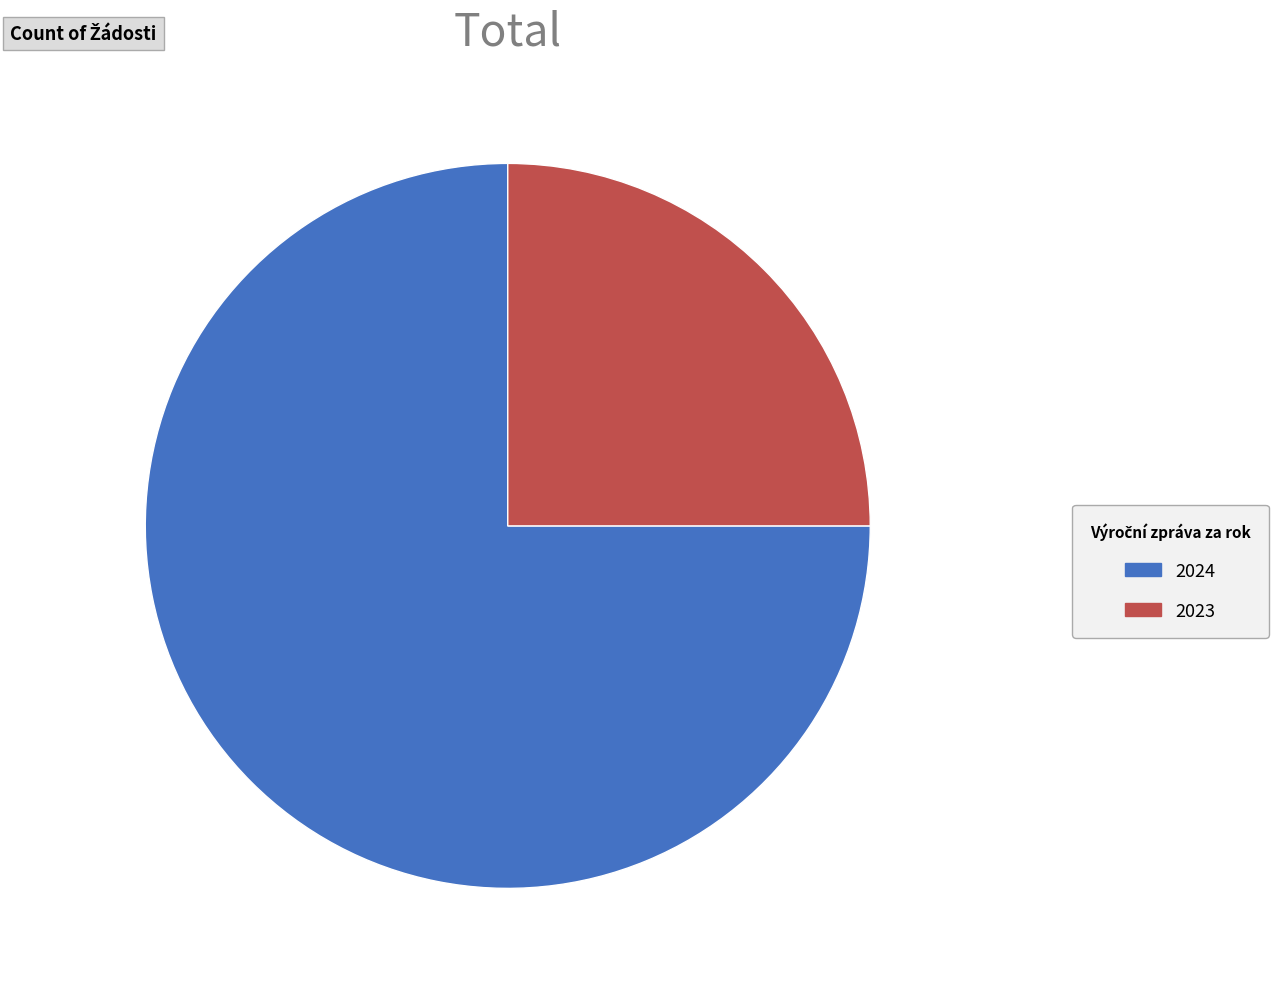

Rank the categories by value from highest to lowest.

2024, 2023